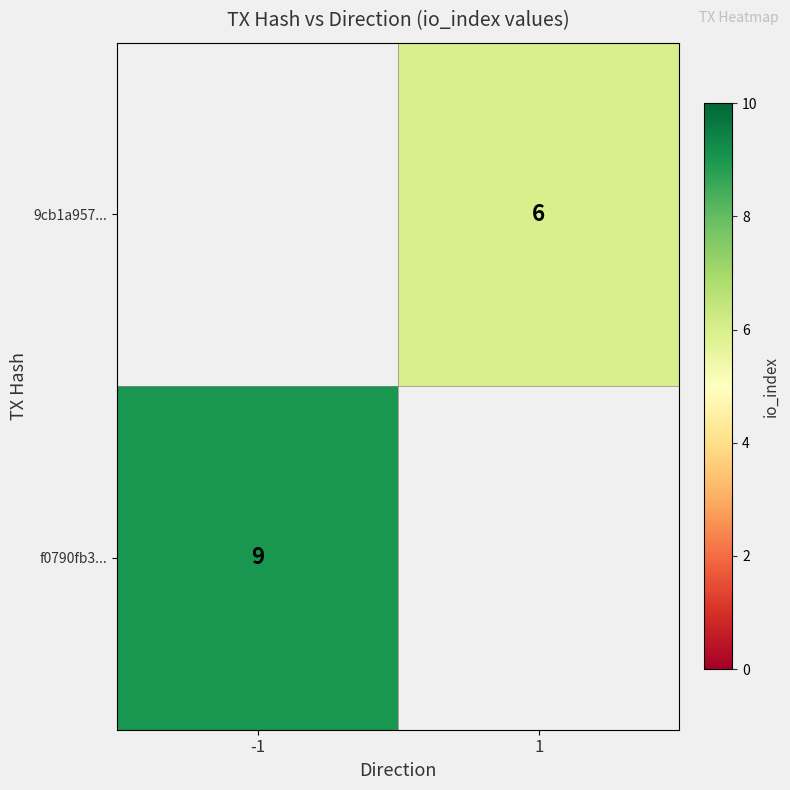

The f0790fb3... series shows 14 at -1. True or false?

False